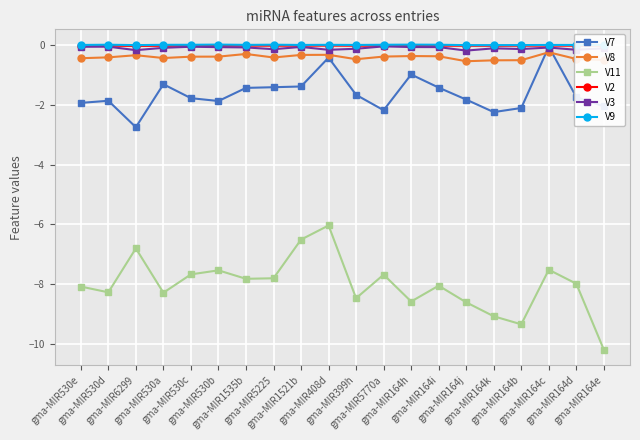

What are all the series names shown in the legend?

V7, V8, V11, V2, V3, V9